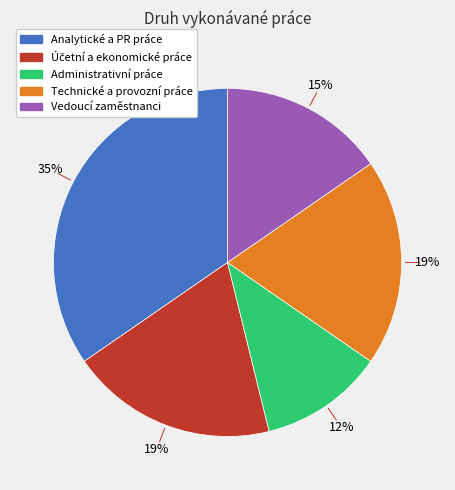

What percentage is the Analytické a PR práce slice, to the nearest percent?

35%